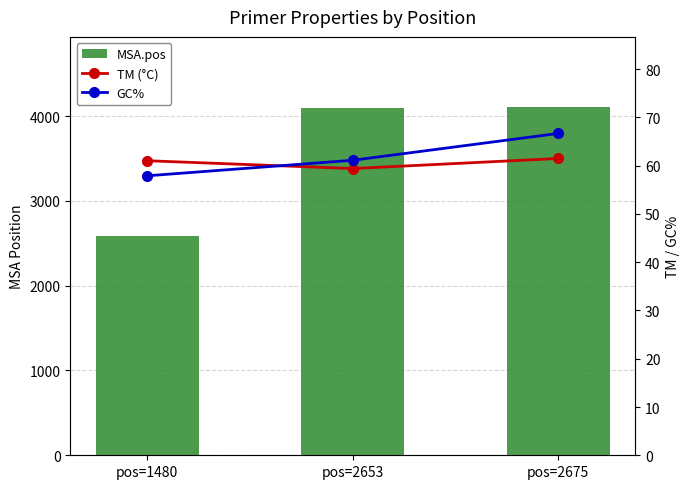

What value does the GC% series have at pos=2653?

61.1